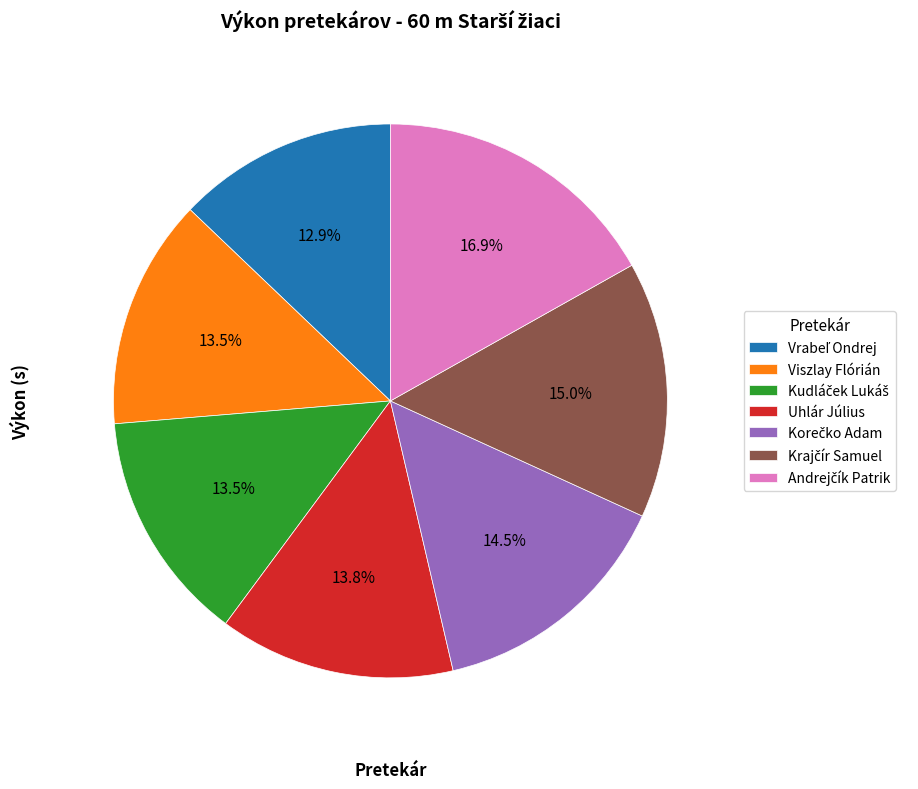

Is there a majority slice in this chart?

No